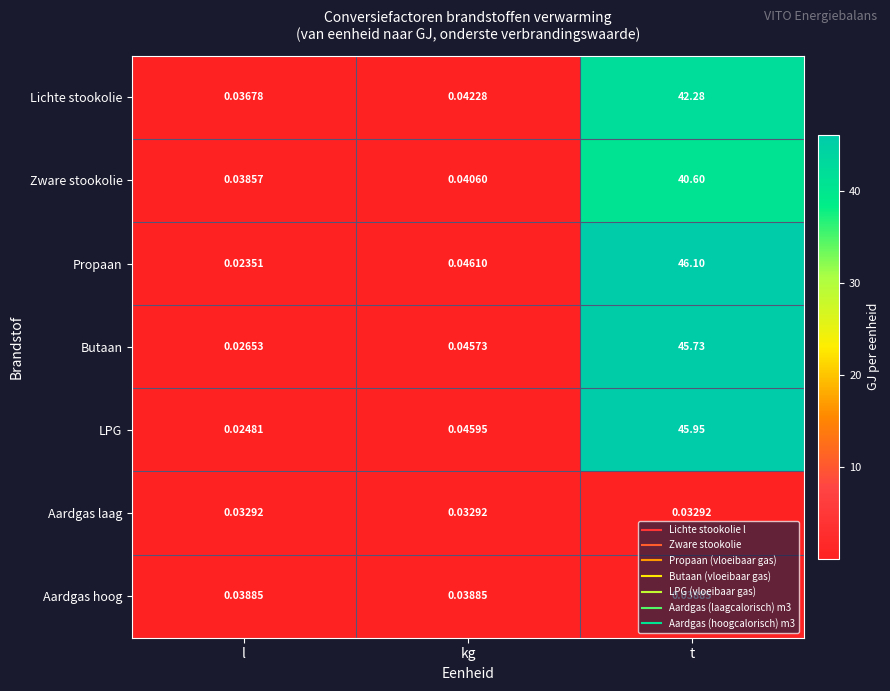

Between l and kg, which series saw the biggest shift?

Propaan